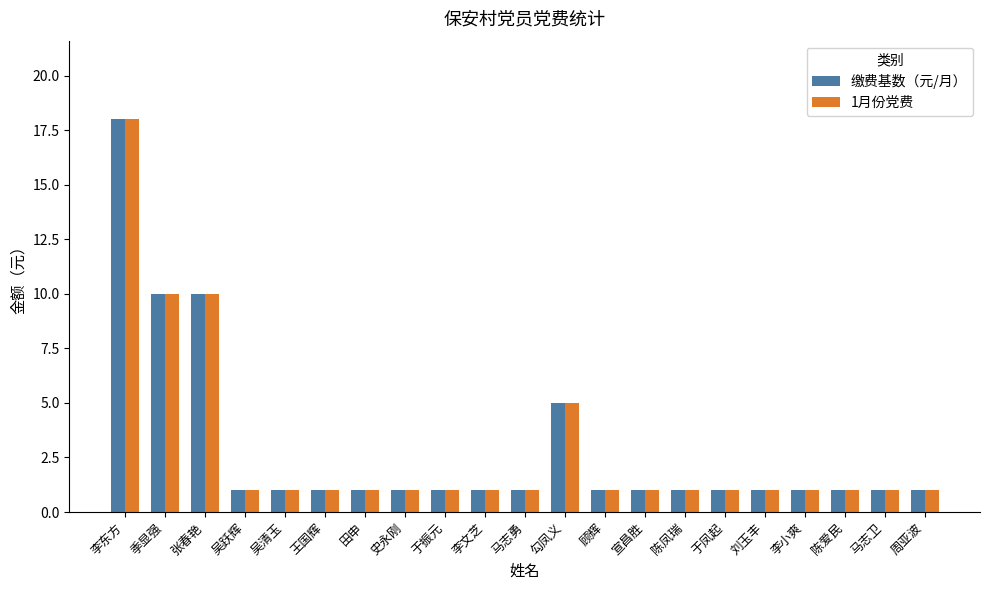

How many groups of bars are there?

21